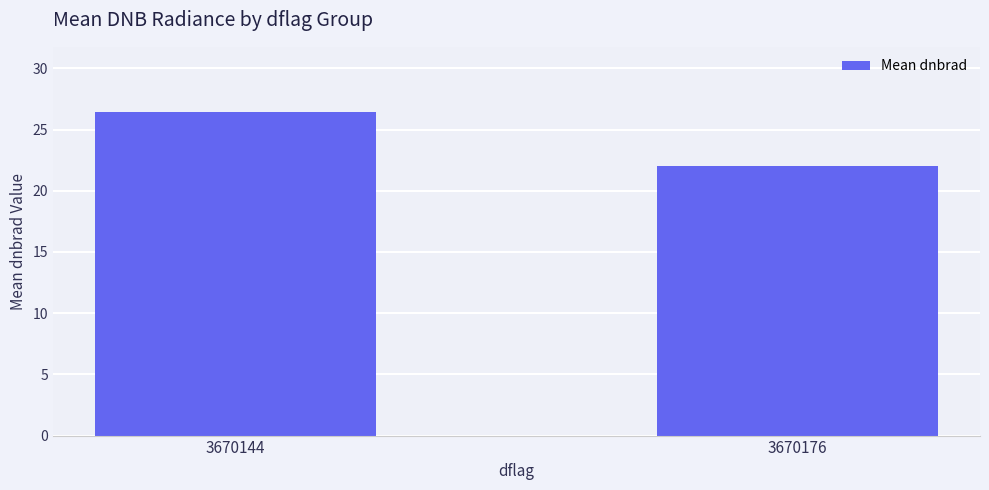

Reading right to left, transcribe all the data shown in this chart.

3670176=22.0	3670144=26.5